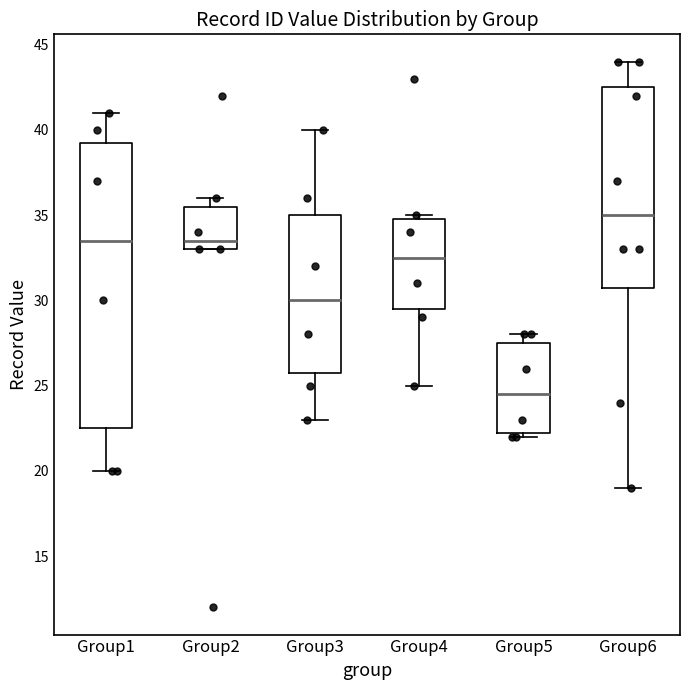

Which box has the highest median line?

Group6